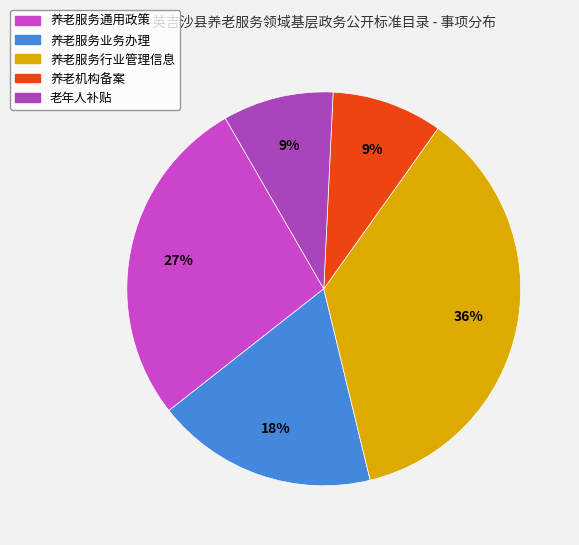

To the nearest percent, what is the average slice percentage?

20%